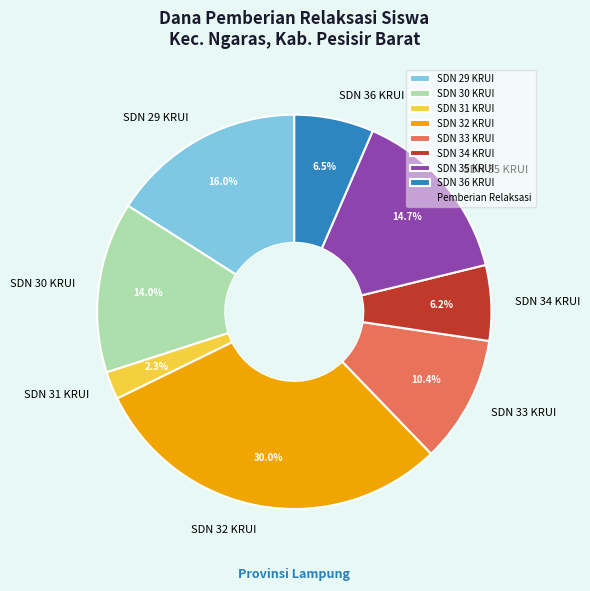

To the nearest percent, what is the average slice percentage?

12%